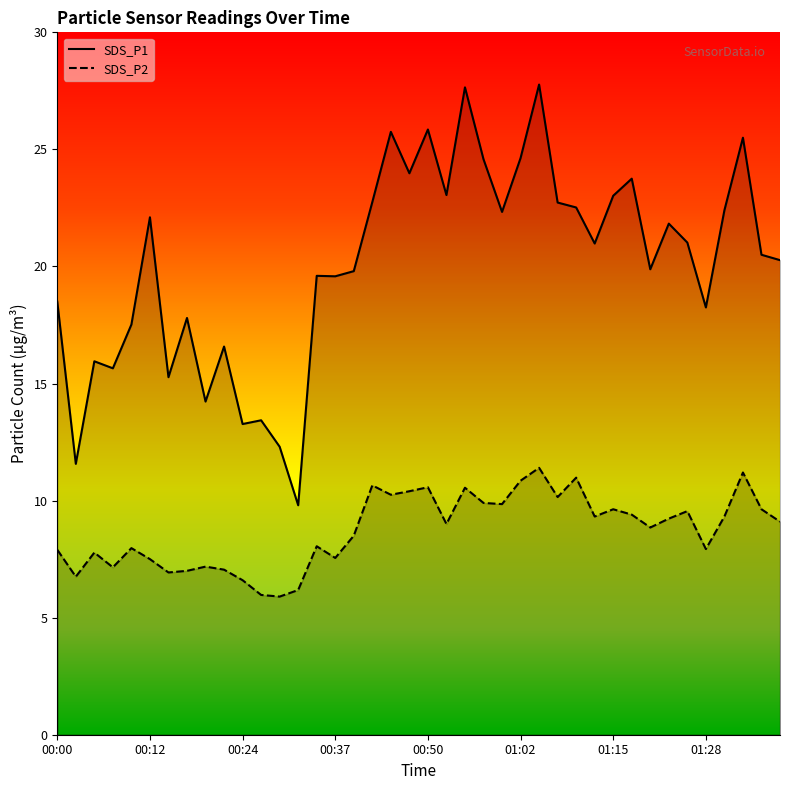

What are all the series names shown in the legend?

SDS_P1, SDS_P2